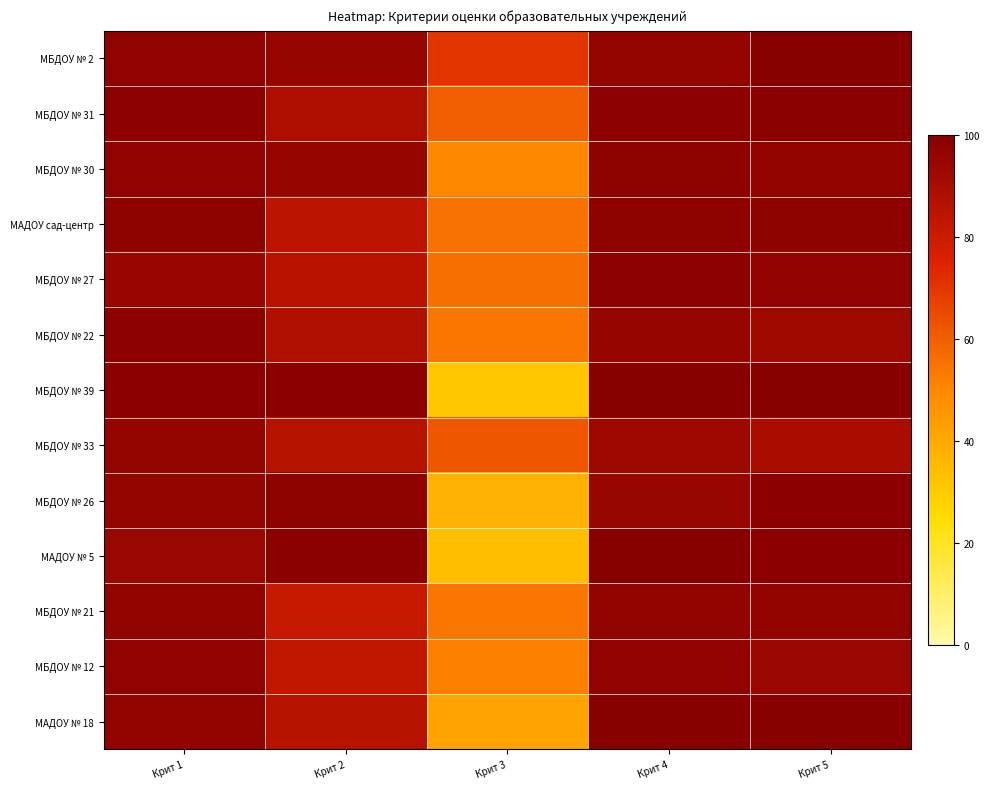

What is the difference between the highest and lowest values at Крит 4?

6.4